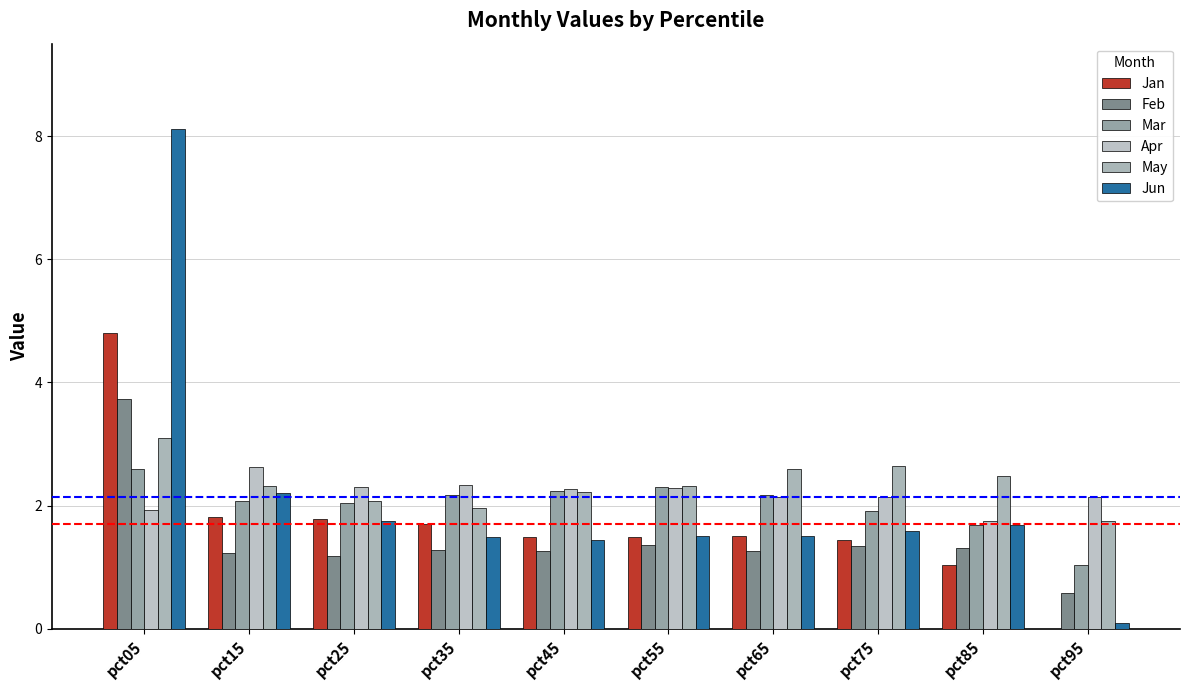

Which series has the largest total across all categories?

May